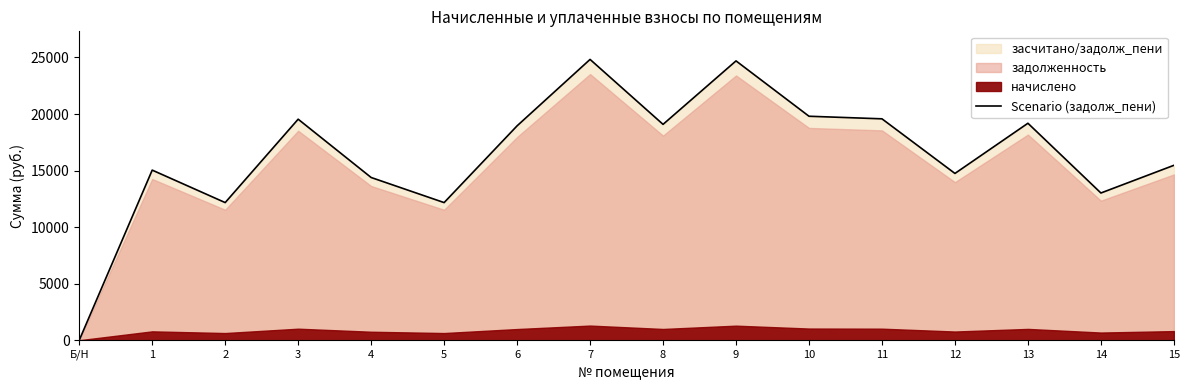

Is it true that the value at 5 is 3181.2?

False